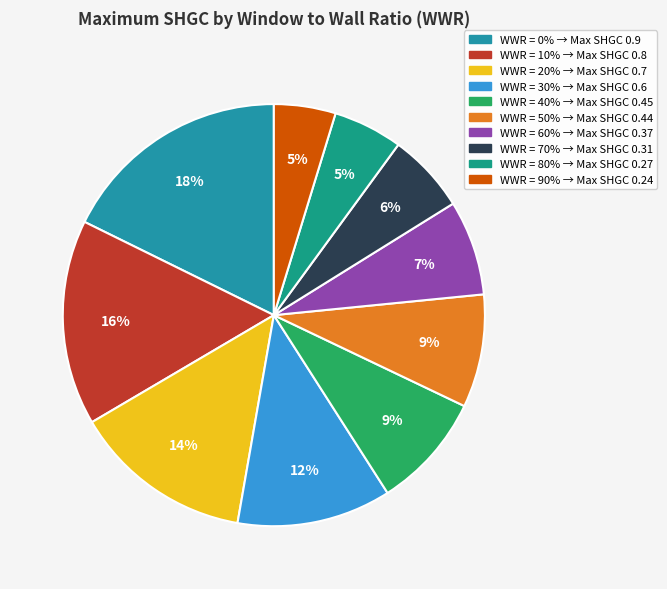

Count the number of slices in the pie.

10